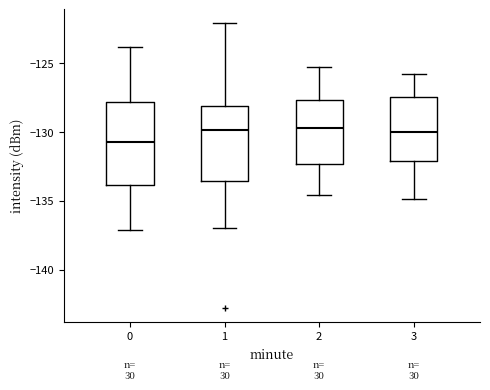

Which box is the tallest, from its lower edge to its upper edge?

0